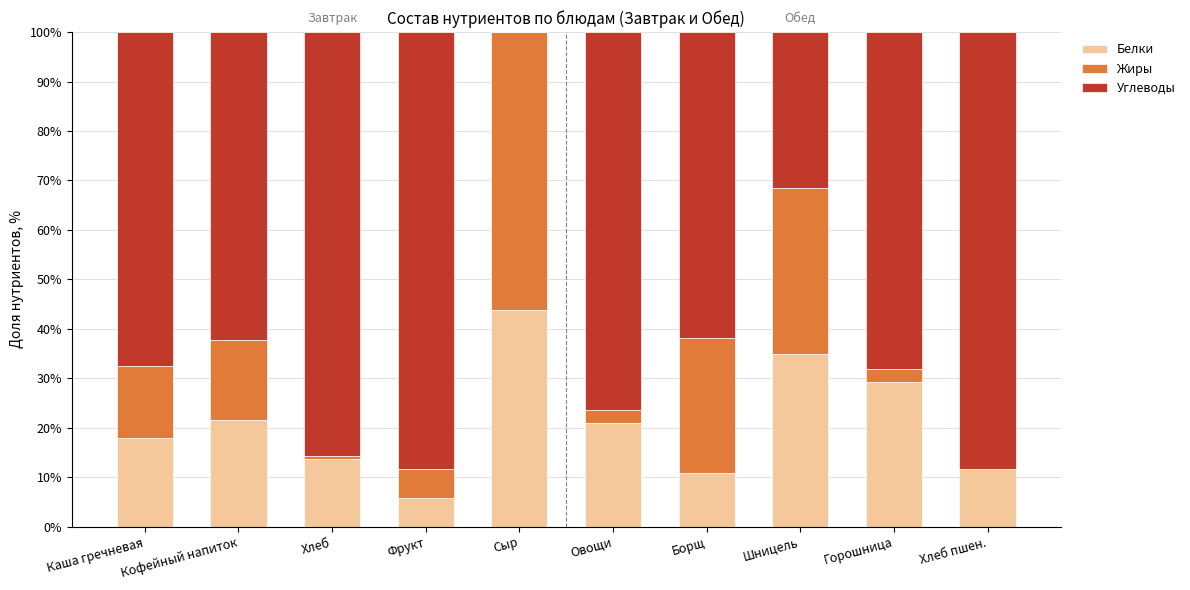

The value of Белки at Шницель is 60.6. True or false?

False